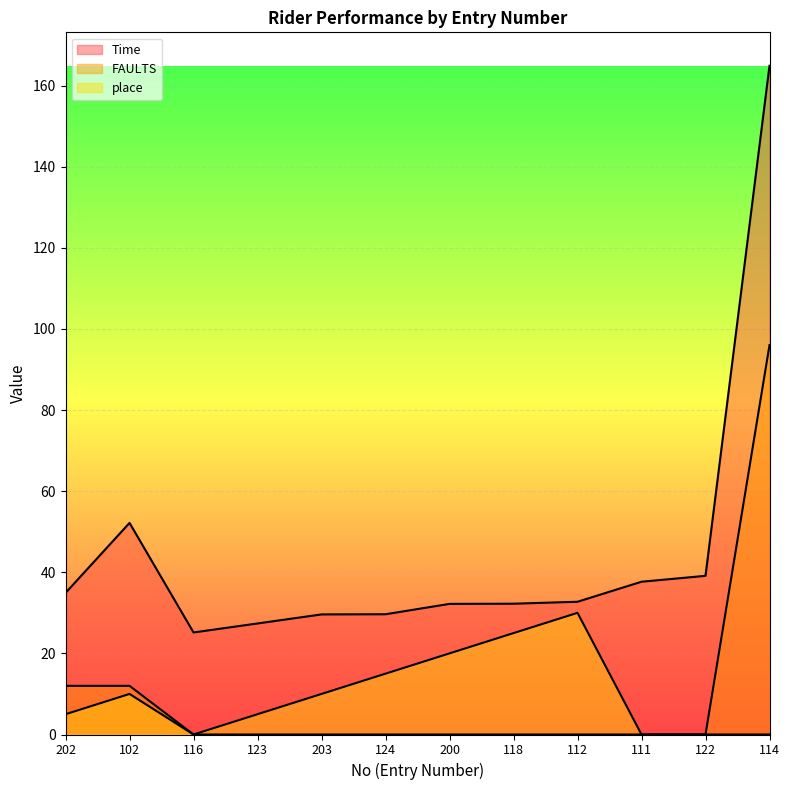

Which category has the highest value across all series?

114